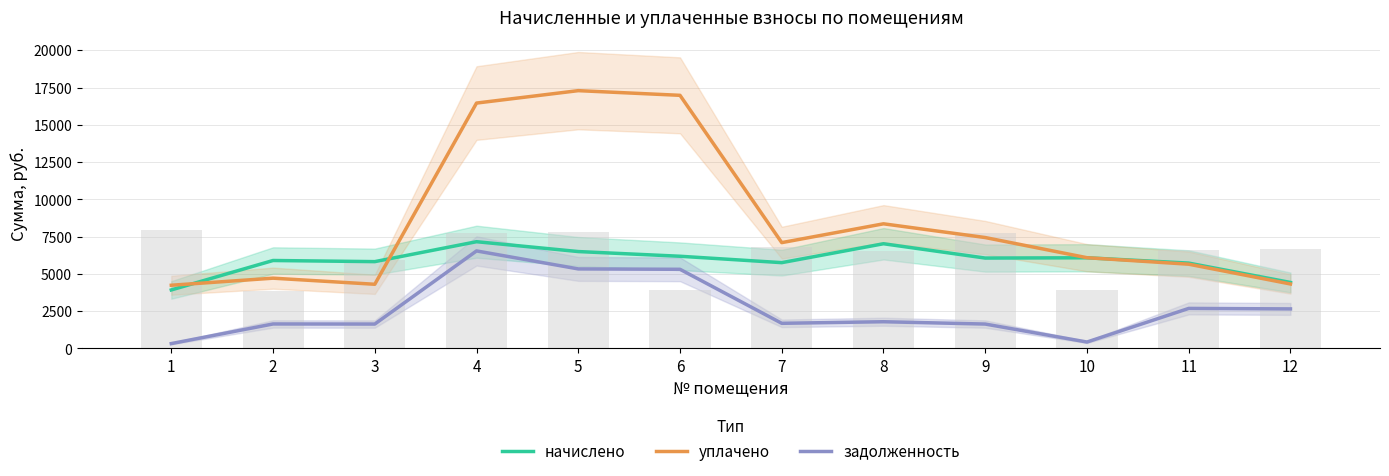

Which category has the highest value in the уплачено series?

5